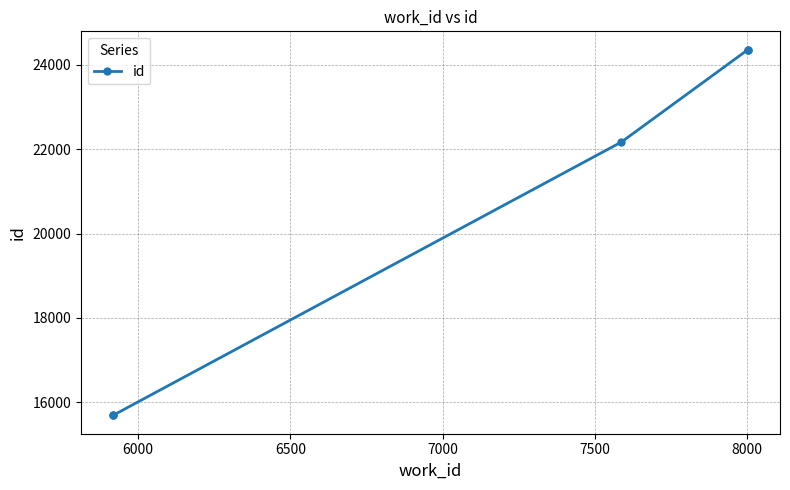

How many values are below 22167?

2